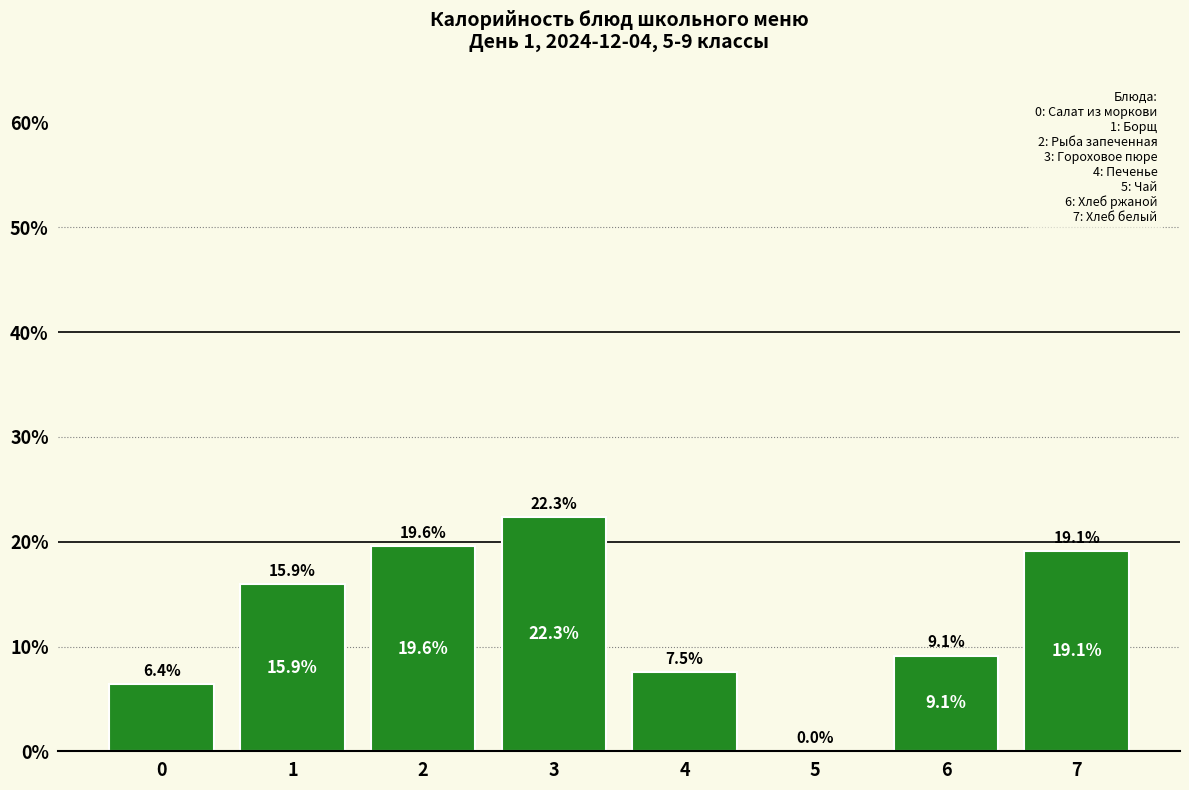

Reading left to right, what are all the values shown in this chart?

0=6.4	1=15.9	2=19.6	3=22.3	4=7.5	5=0.0	6=9.1	7=19.1